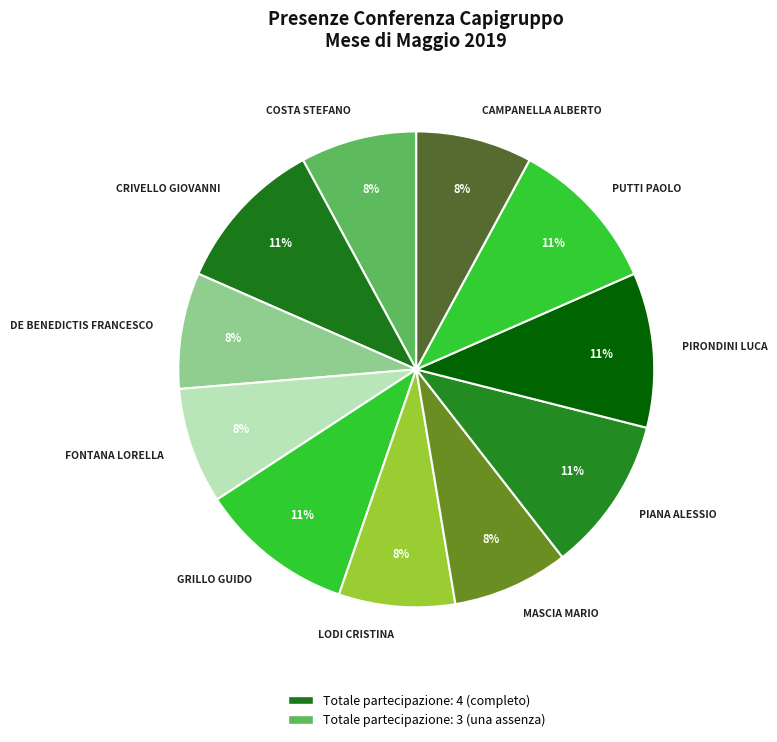

To the nearest percent, what is the combined percentage of PIANA ALESSIO and MASCIA MARIO?

18%